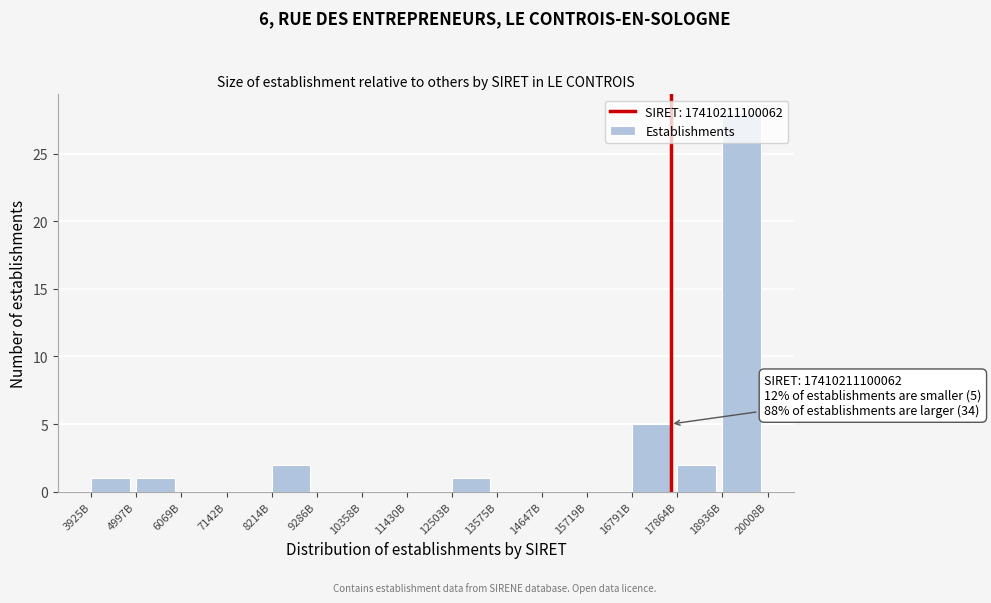

True or false: the data shows 1 at 12503B.

True